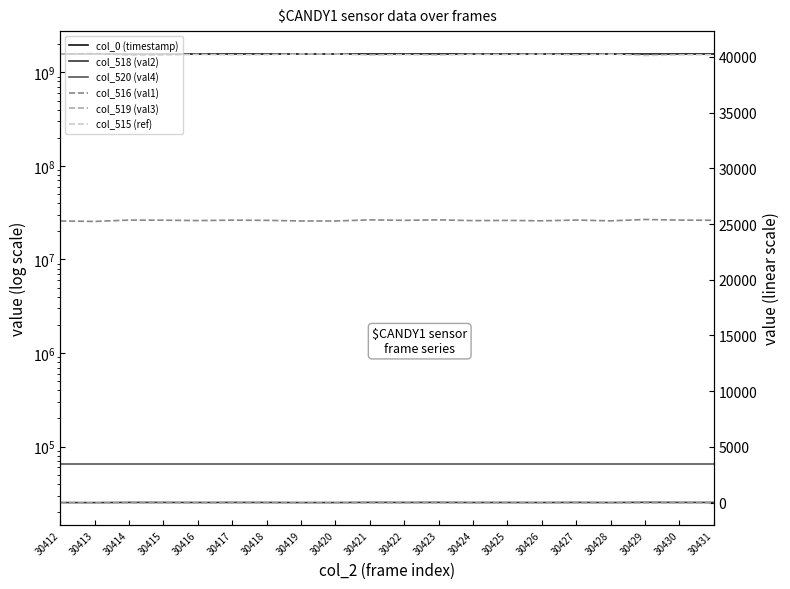

True or false: col_520 (val4) and col_516 (val1) cross at least once.

False